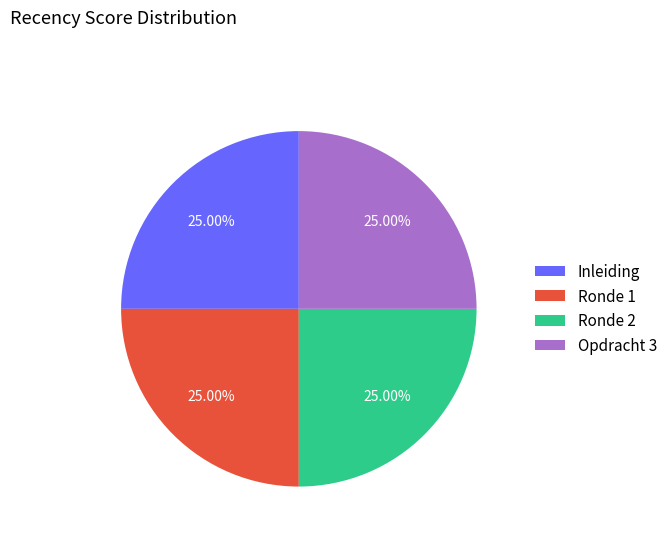

Is there any slice that represents more than half of the pie?

No